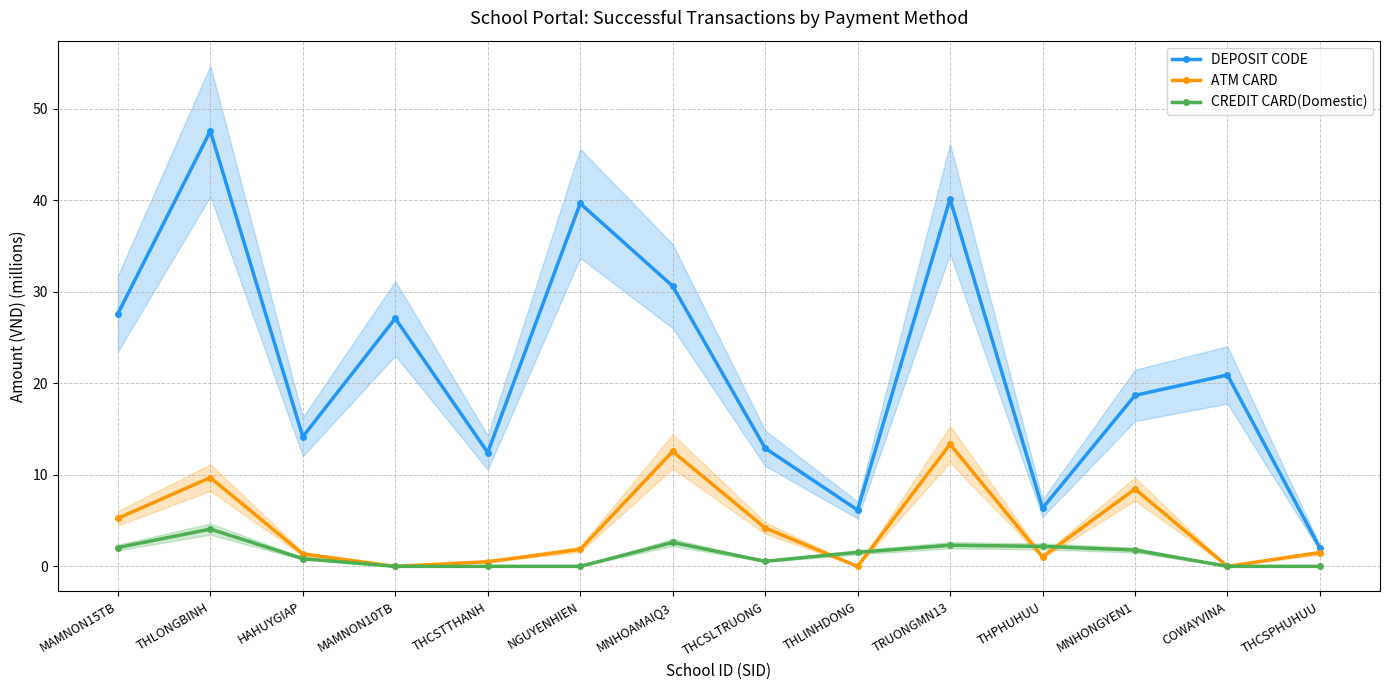

What position from the left is NGUYENHIEN?

6